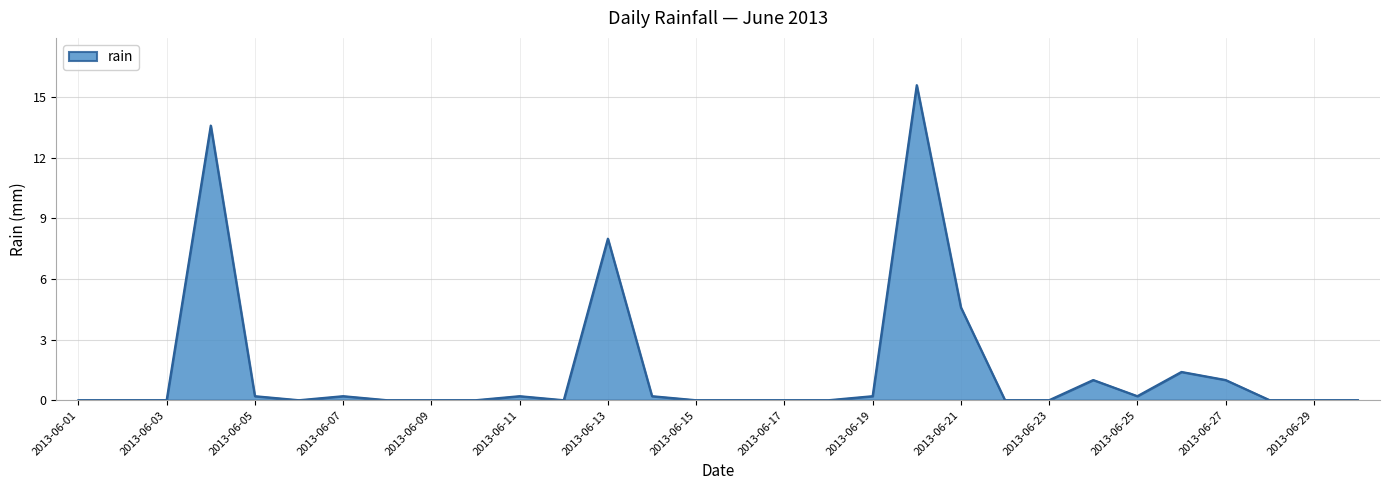

What is the maximum value shown in the chart?

15.6